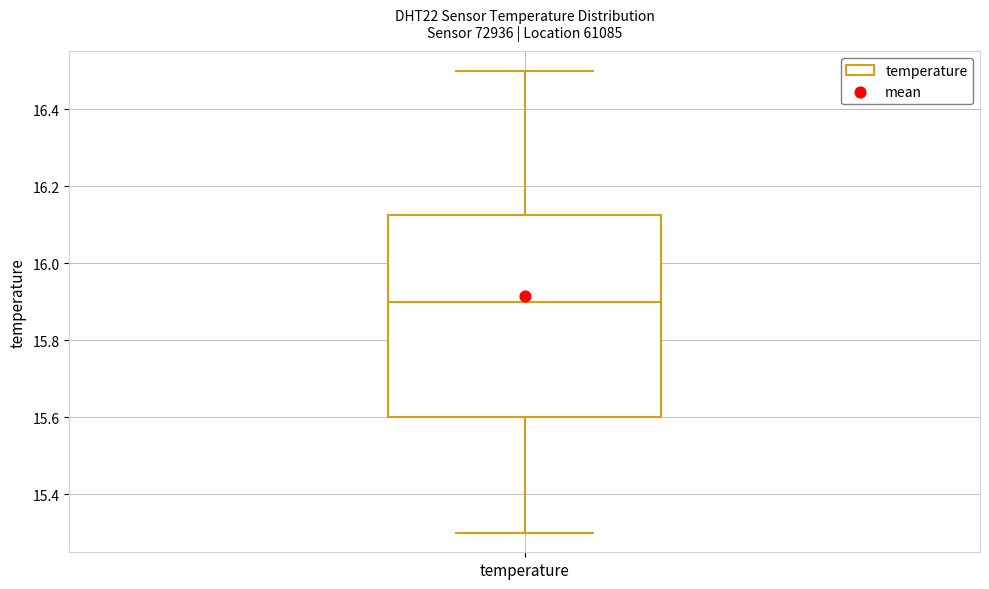

Where is the lower edge of the box for temperature on the y-axis? The values are not printed on the chart, so give them approximately, as read against the axis.

15.60